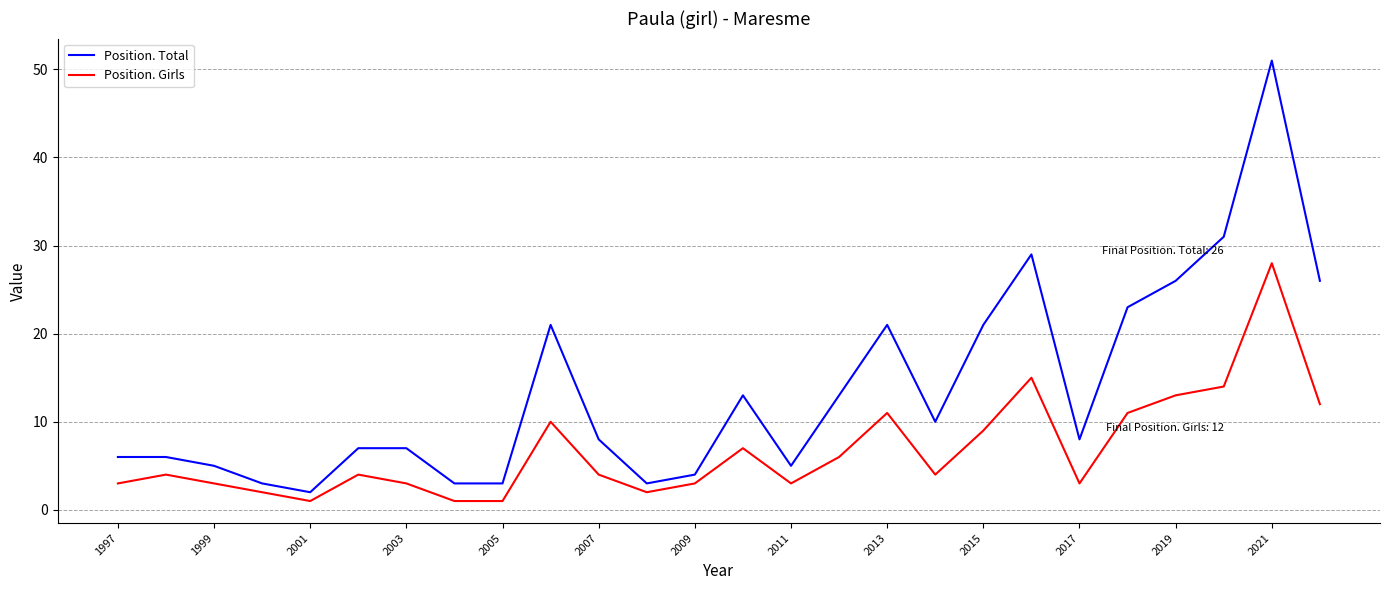

Is this an area chart (filled region under the line)?

No